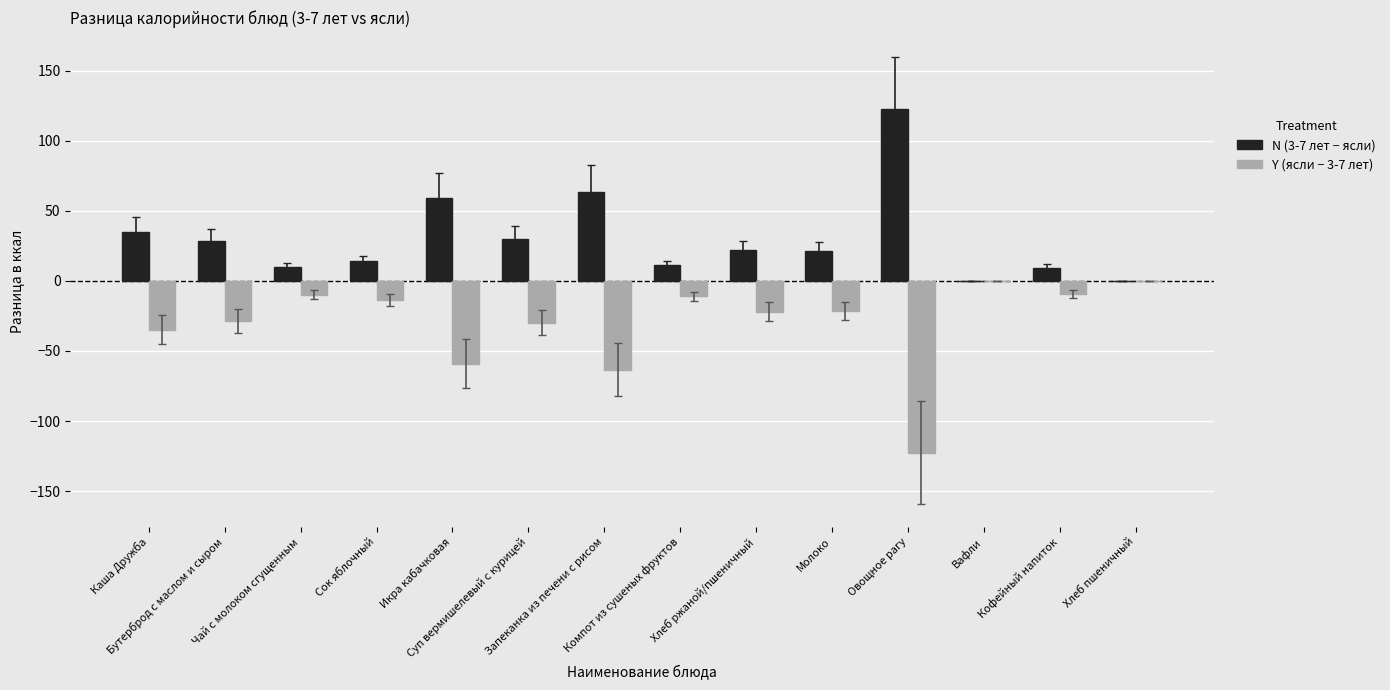

What is the highest value of the N (3-7 лет − ясли) series?

122.7